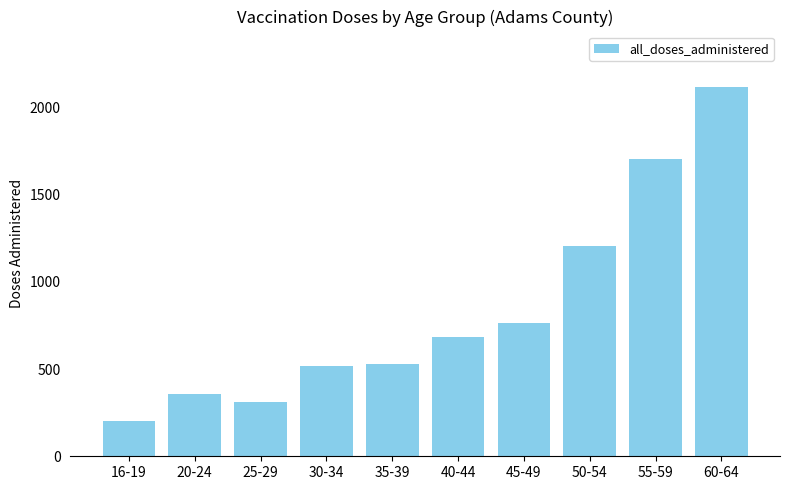

What is the change in value from 40-44 to 60-64?

+1432